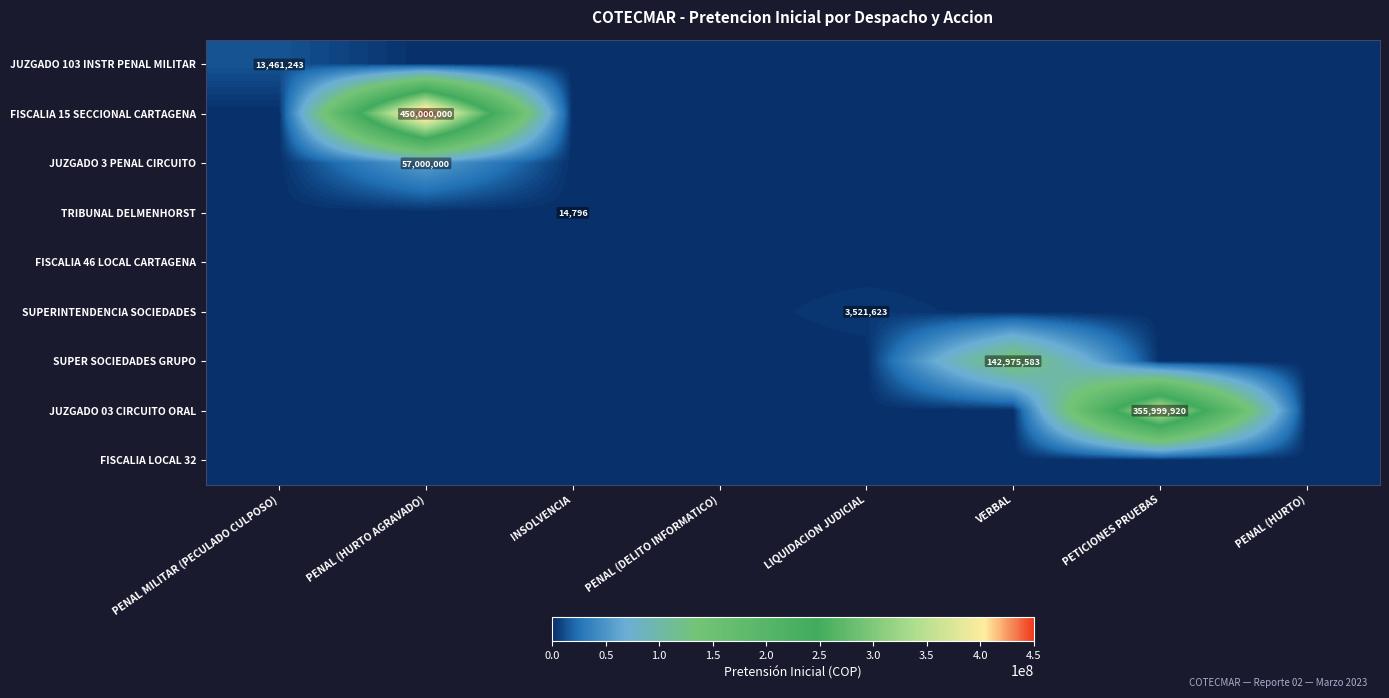

True or false: JUZGADO 103 INSTR PENAL MILITAR has a value of 0 at PENAL (DELITO INFORMATICO).

True